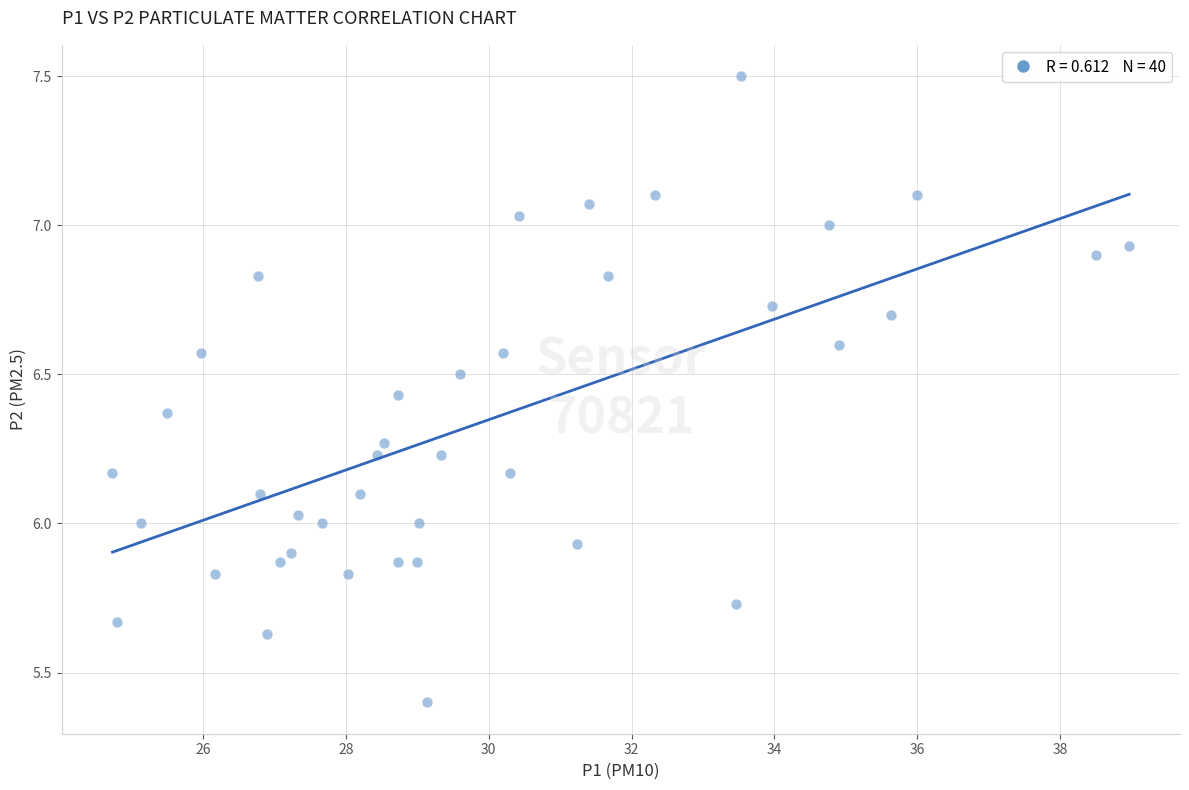

What is the range of X values (max minus min)?

14.2